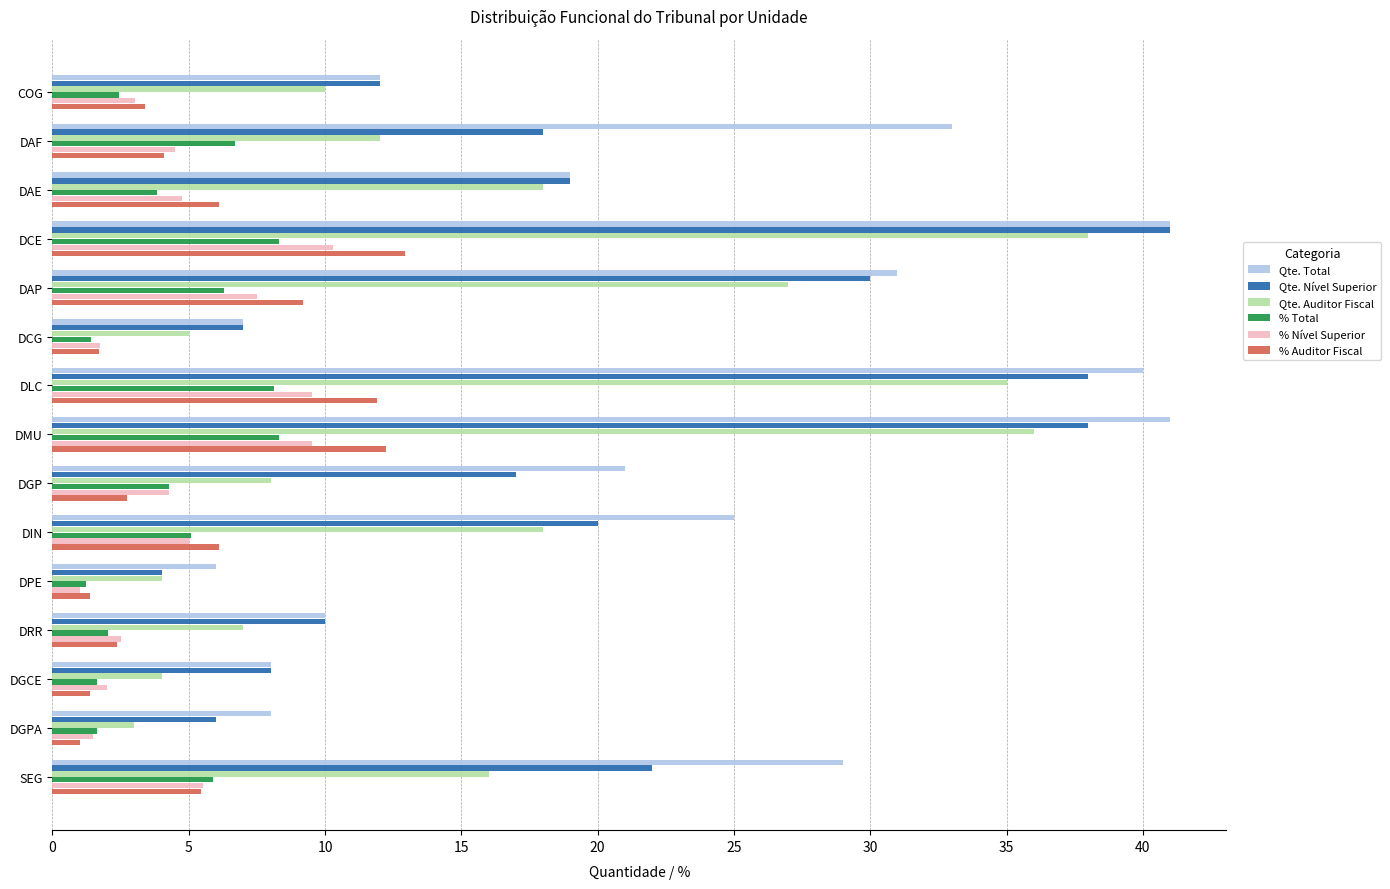

How many data points in Qte. Auditor Fiscal are less than 12?

7